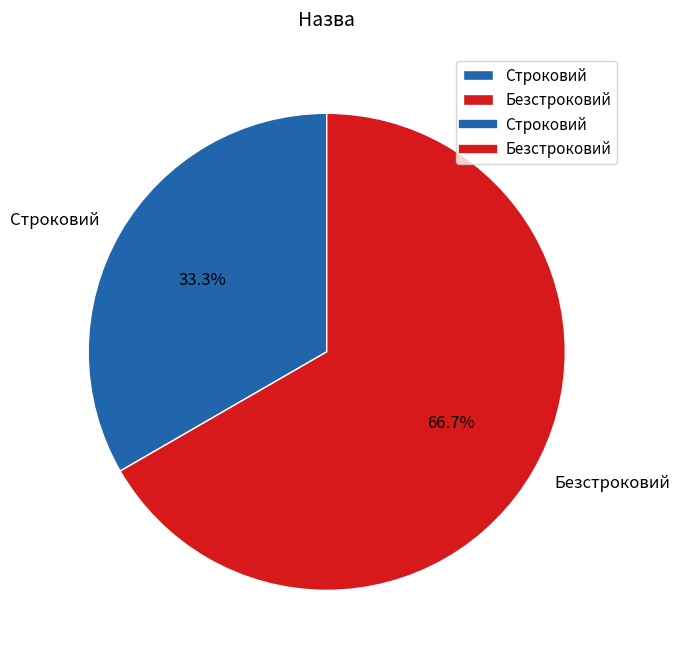

To the nearest percent, what percentage of the pie is Безстроковий?

67%